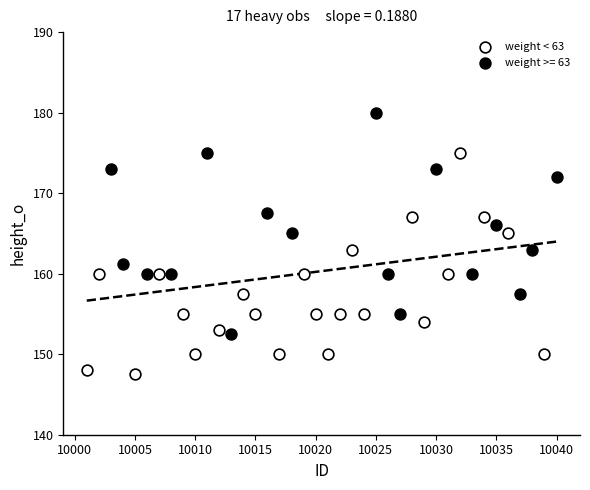

Which series reaches the maximum Y coordinate?

weight >= 63